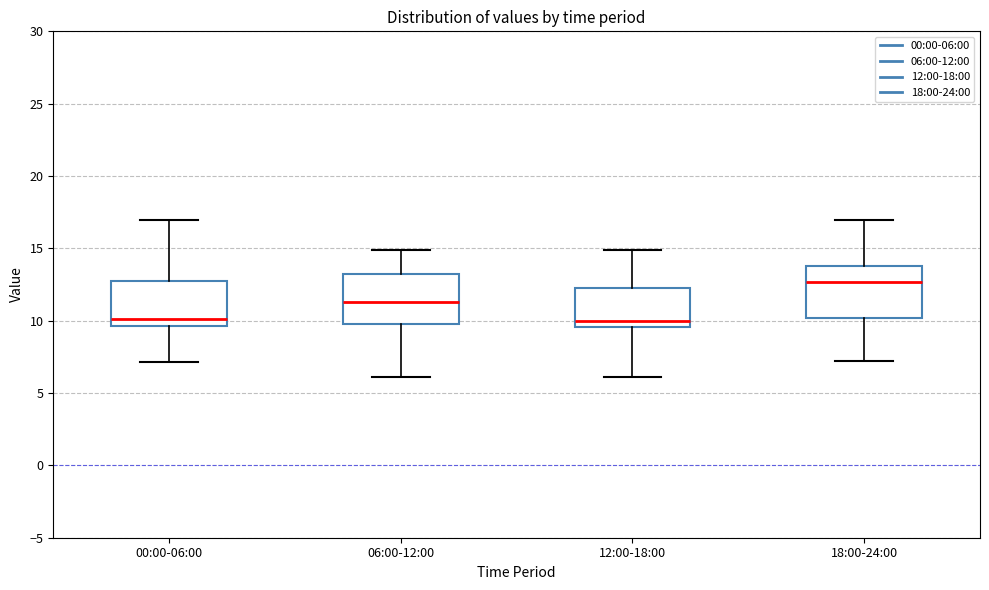

Reading left to right, read every box against the y-axis: the position of its median line, the range the box covers, and the ends of its whiskers. The values are not printed on the chart, so give them approximately, as read against the axis.

00:00-06:00: median 10.0, box 9.5 to 13.0, whiskers 7.0 to 17.0
06:00-12:00: median 11.5, box 10.0 to 13.0, whiskers 6.0 to 15.0
12:00-18:00: median 10.0, box 9.5 to 12.5, whiskers 6.0 to 15.0
18:00-24:00: median 12.5, box 10.0 to 14.0, whiskers 7.0 to 17.0